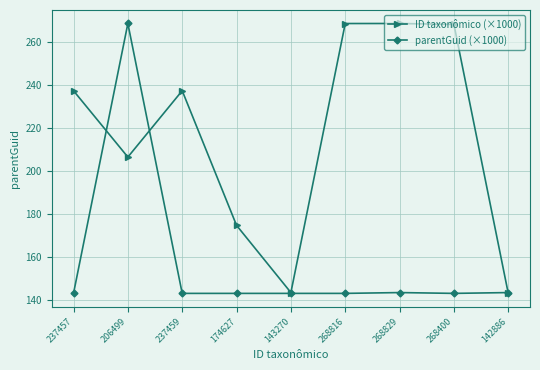

How many data points does each series have?

9